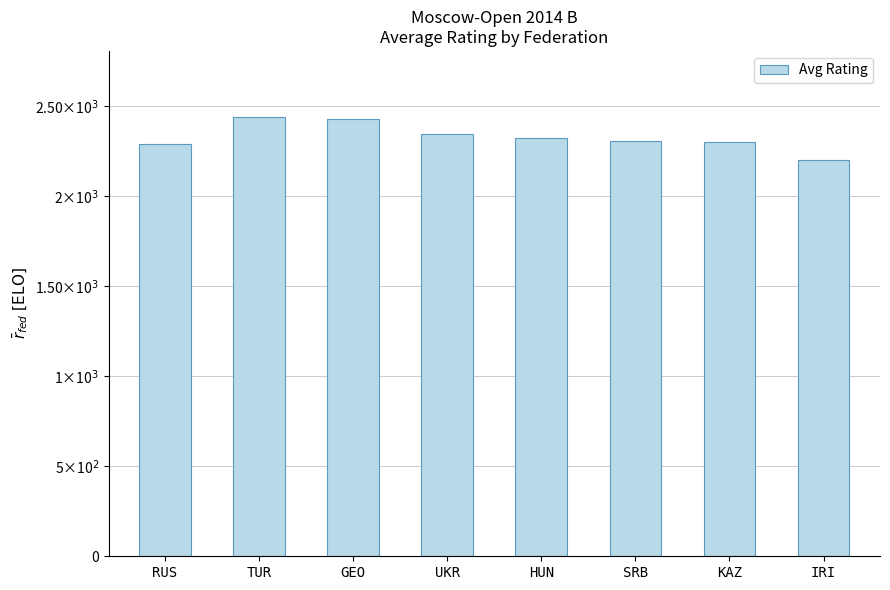

Does the chart contain any negative values?

No